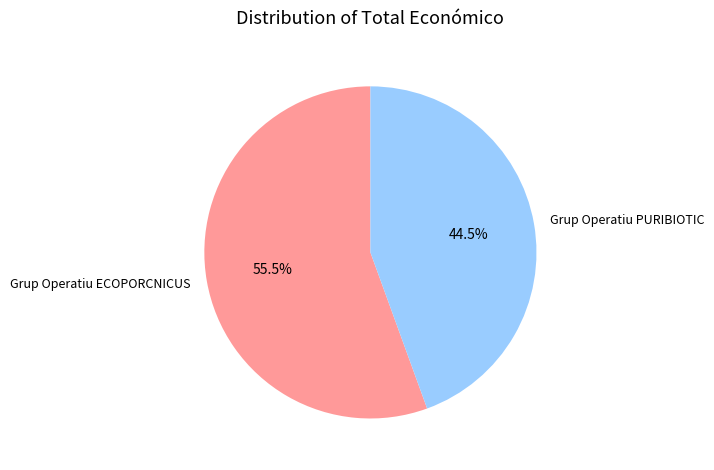

What percentage is NOT represented by Grup Operatiu ECOPORCNICUS?

44.5%